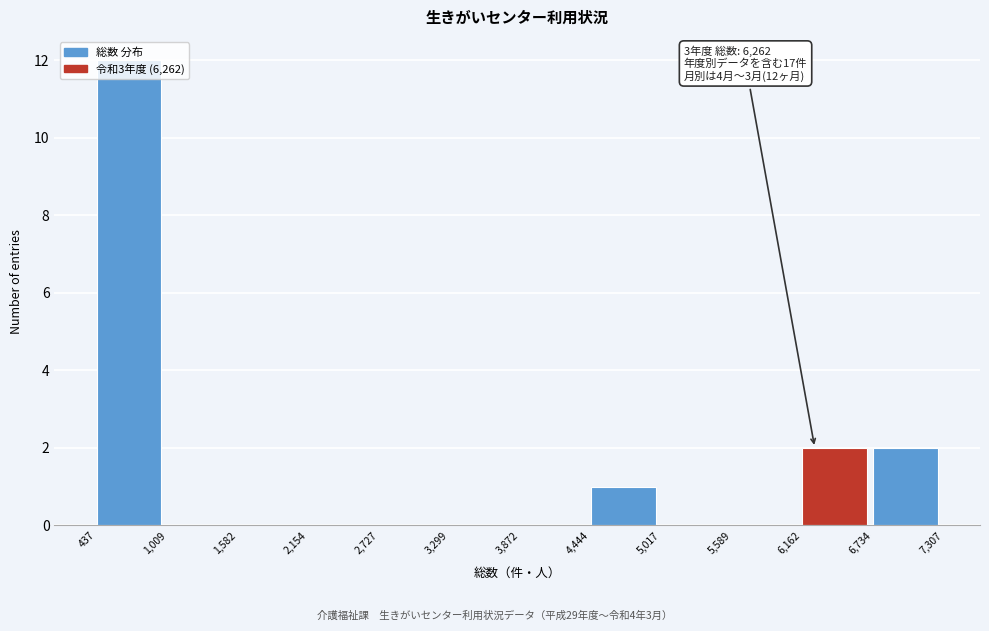

Which range on the x-axis has the tallest bar?

437 to 1,009